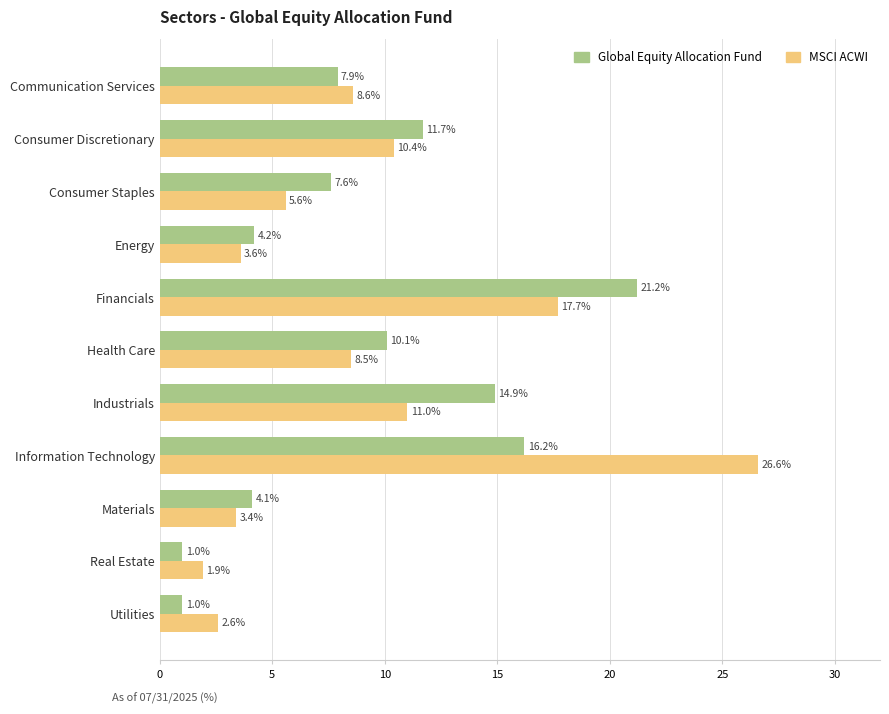

What is the difference between the second highest and second lowest values in the Global Equity Allocation Fund series?

15.2